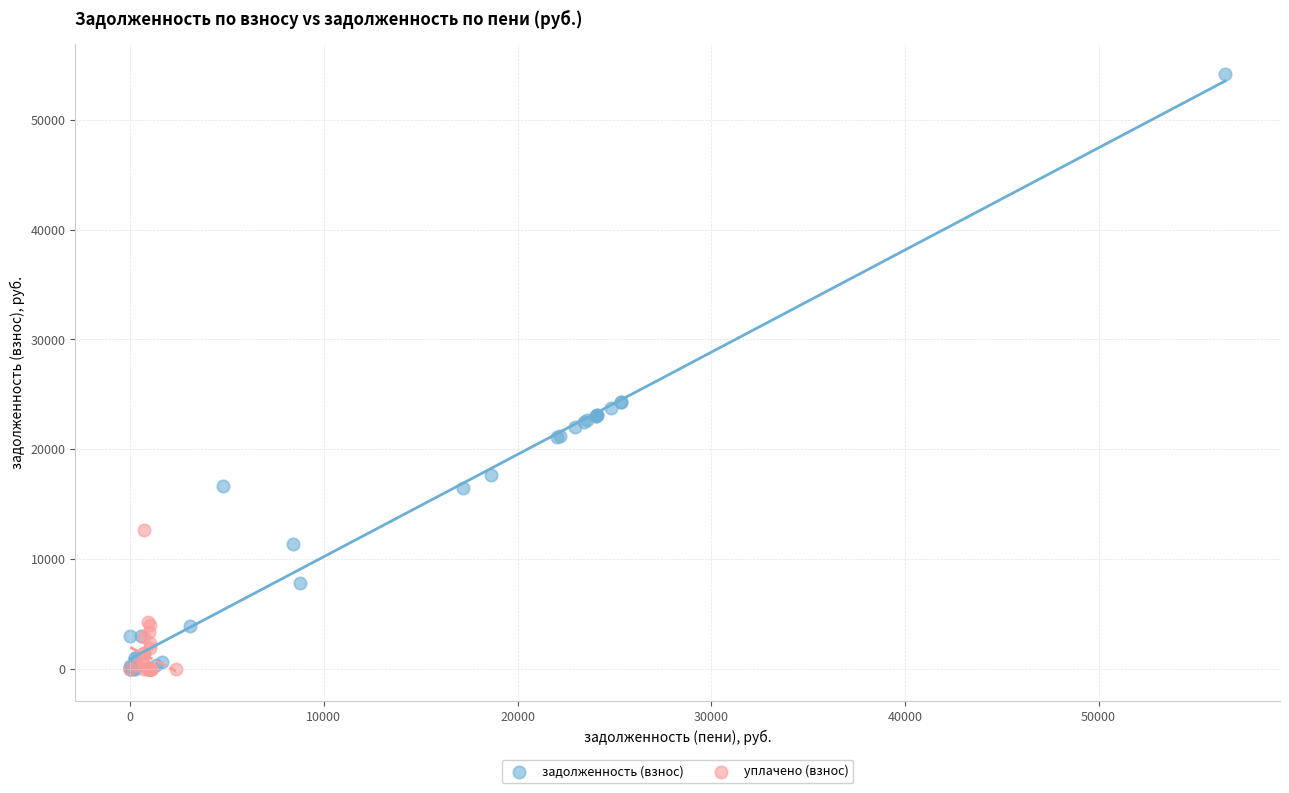

Which series has the widest spread of Y values?

задолженность (взнос)